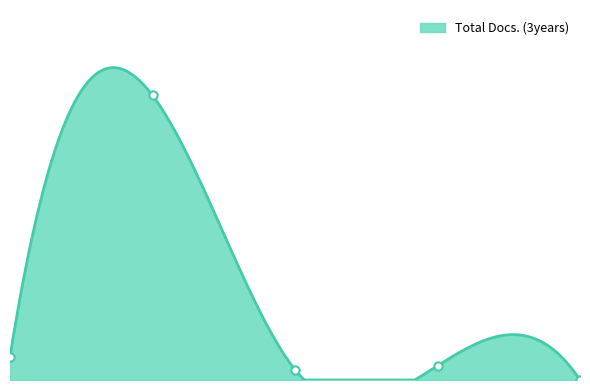

What value does the Total Docs. (3years) series have at 3, to the nearest 5?

15